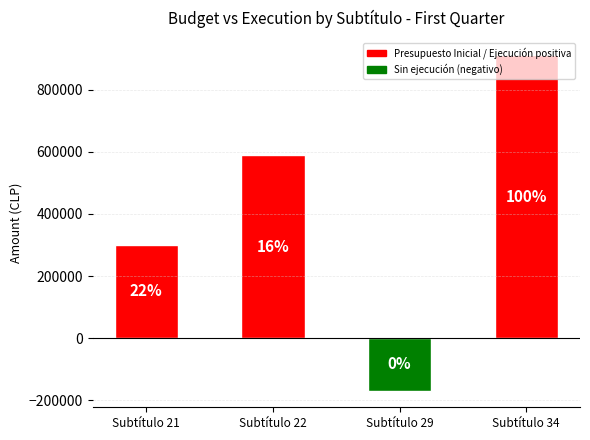

True or false: the data shows 911786.0 at Subtítulo 34.

True